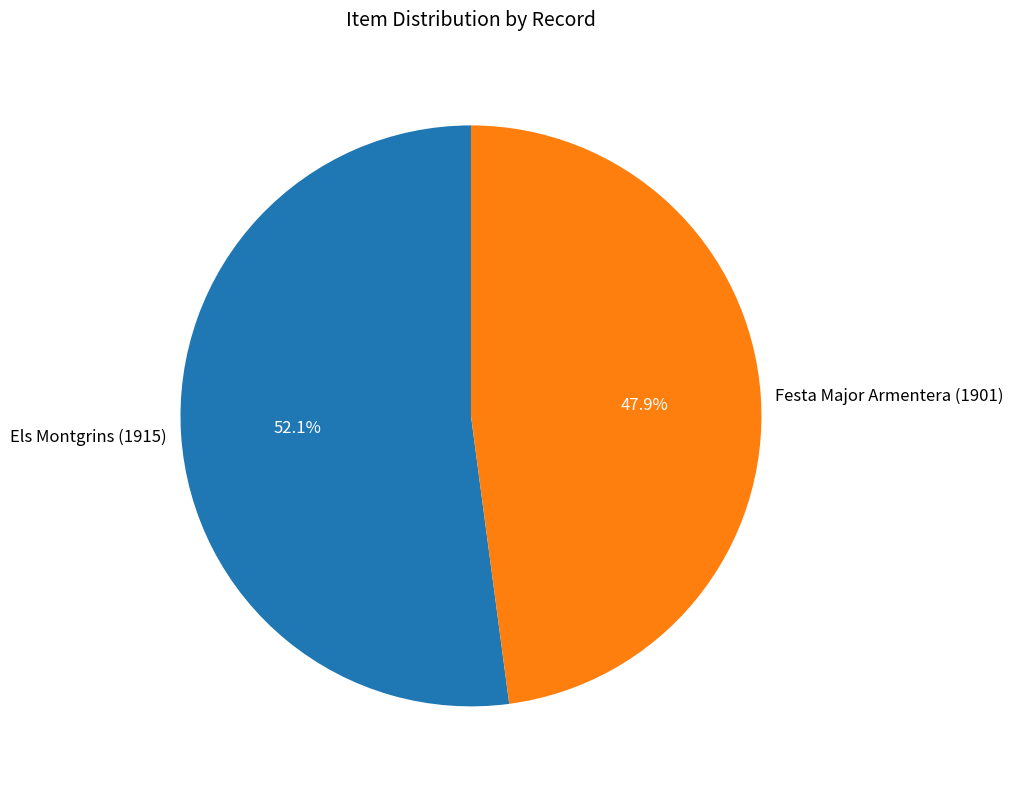

Which category has the smallest portion of the pie?

Festa Major Armentera (1901)